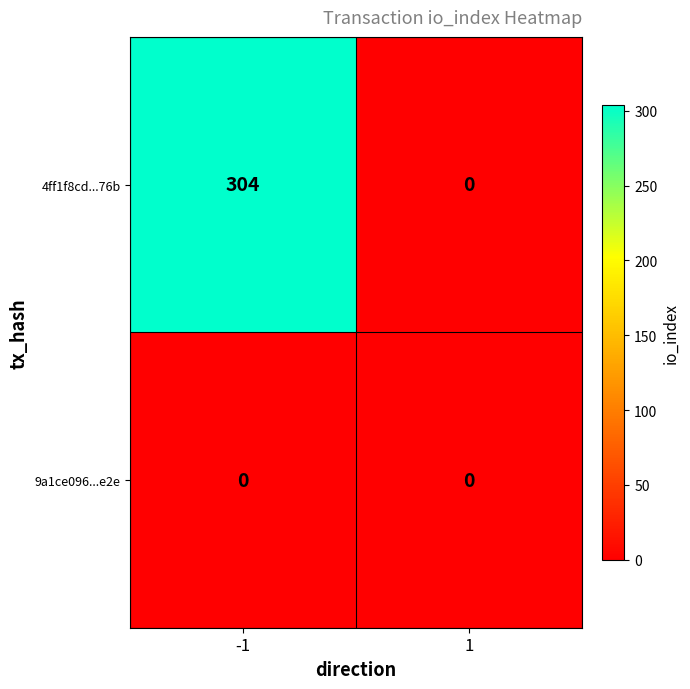

Read the 4ff1f8cd...76b value at -1, to the nearest 10.

300